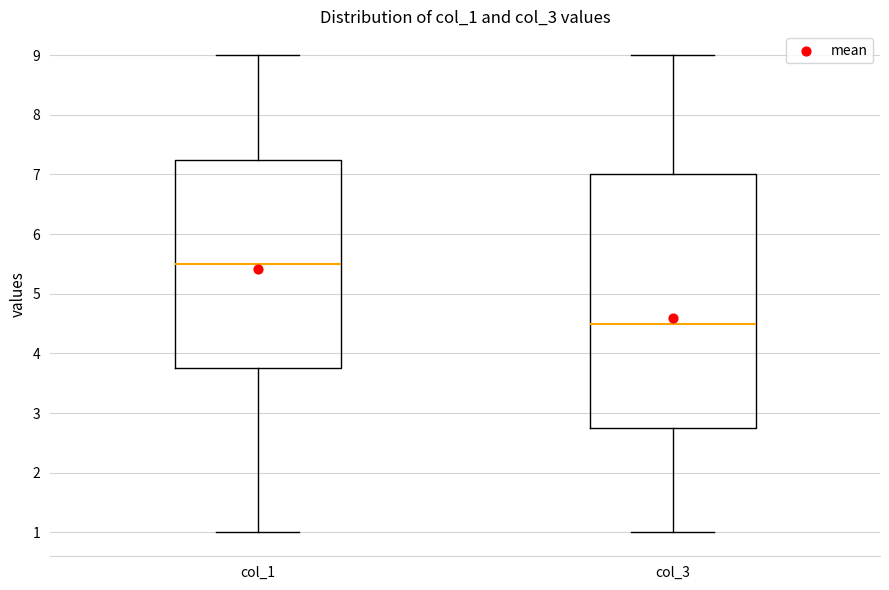

Reading left to right, read every box against the y-axis: the position of its median line, the range the box covers, and the ends of its whiskers. The values are not printed on the chart, so give them approximately, as read against the axis.

col_1: median 5.5, box 3.8 to 7.3, whiskers 1.0 to 9.0
col_3: median 4.5, box 2.8 to 7.0, whiskers 1.0 to 9.0